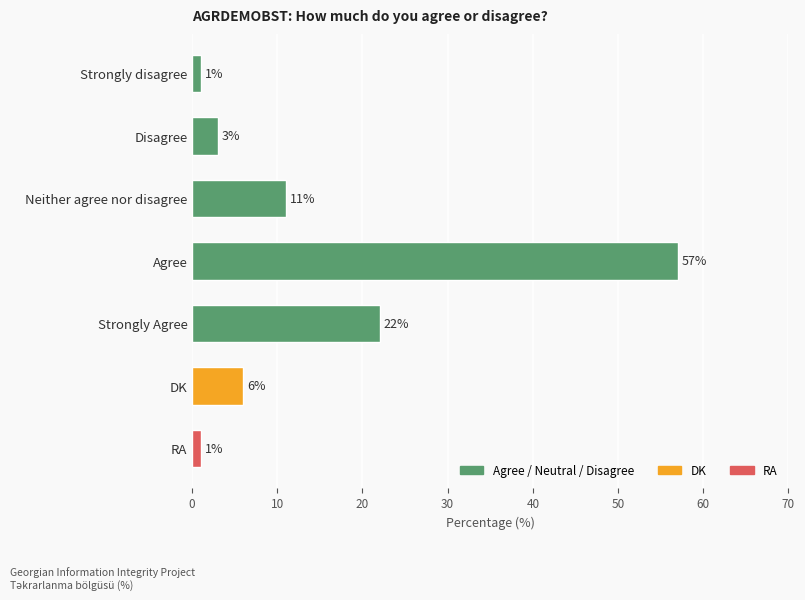

Are the bars horizontal?

Yes